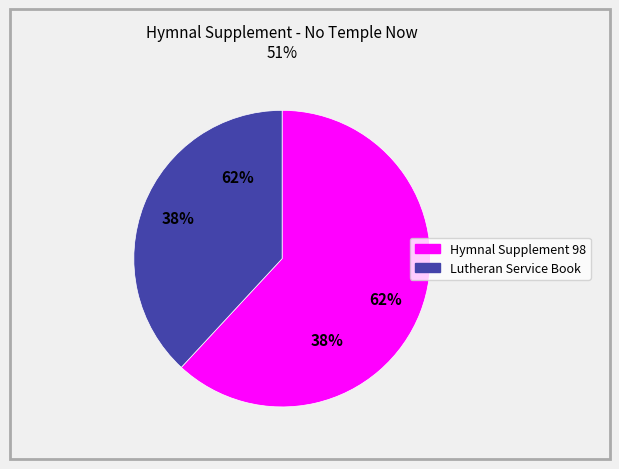

How many slices are in this pie chart?

2